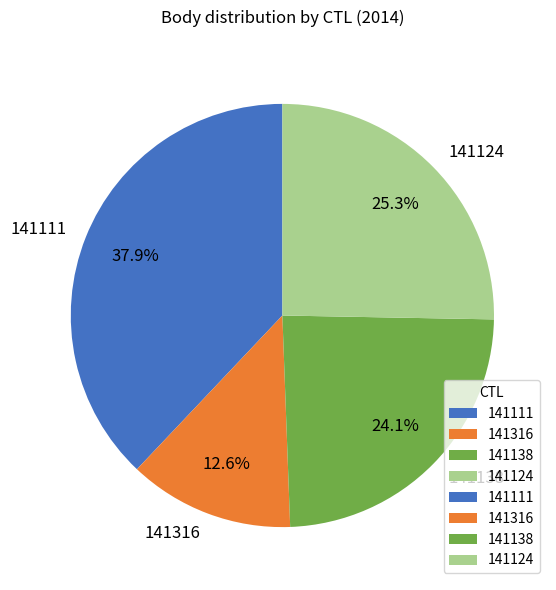

How many slices are in this pie chart?

4